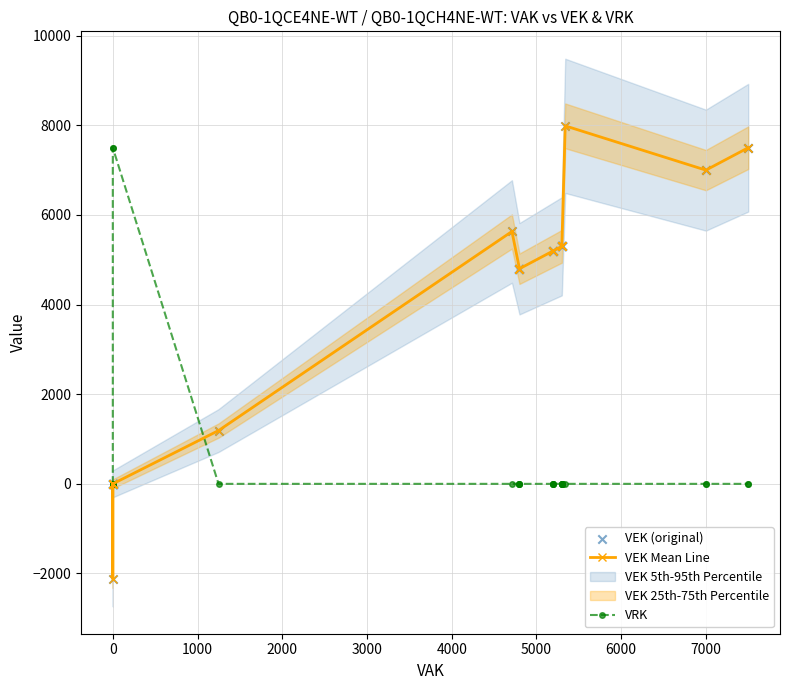

Which series reaches the maximum Y coordinate?

VEK Mean Line